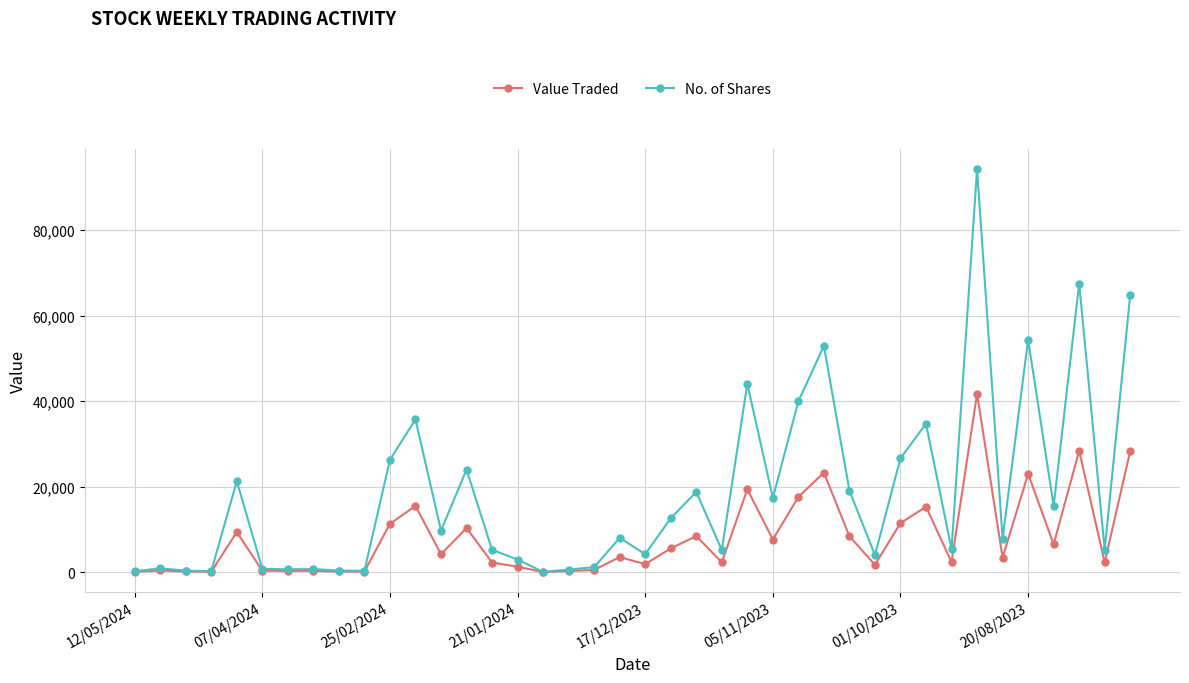

What is the maximum value shown in the chart?

94252